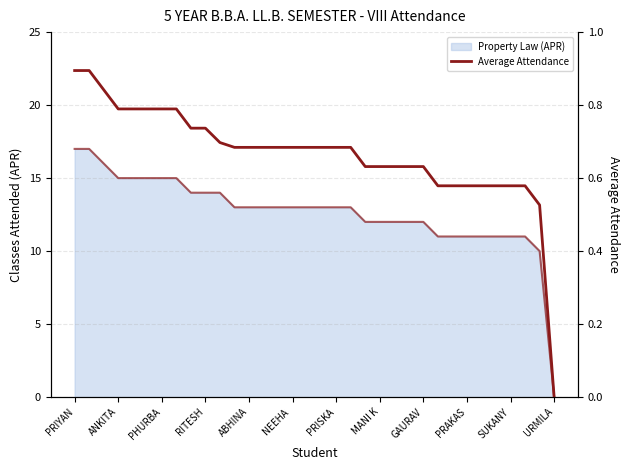

What is the change in value from 22 to 29?

-0.1